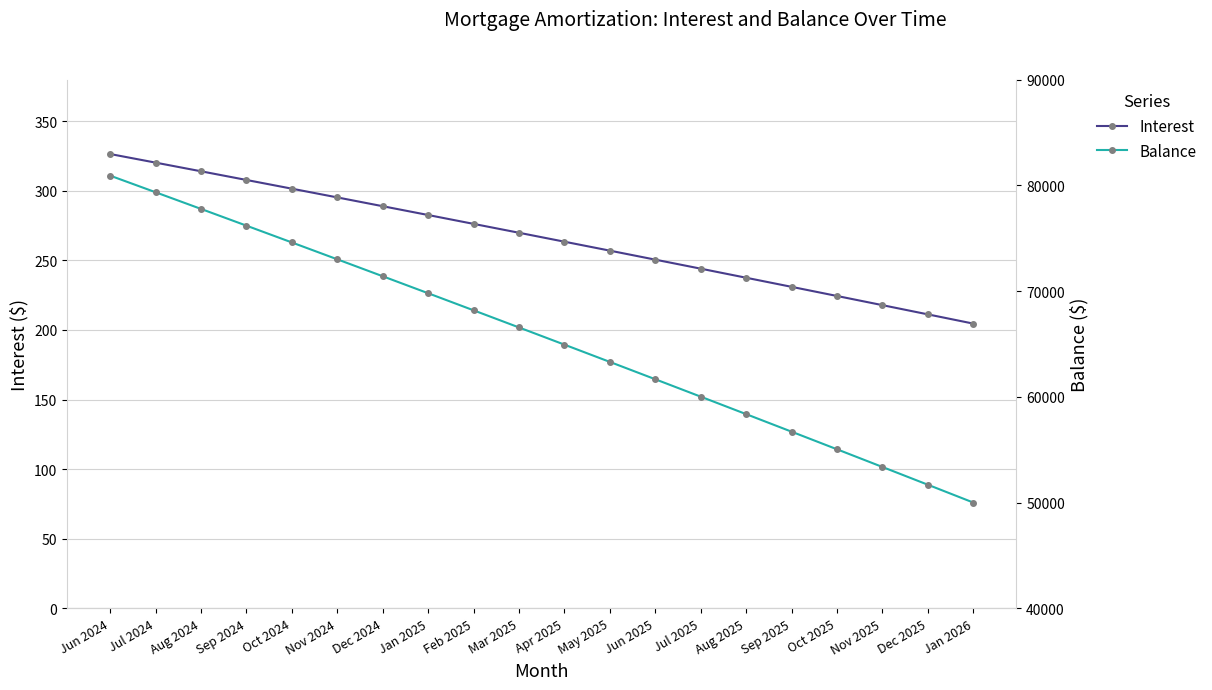

True or false: Balance and Interest cross at least once.

False